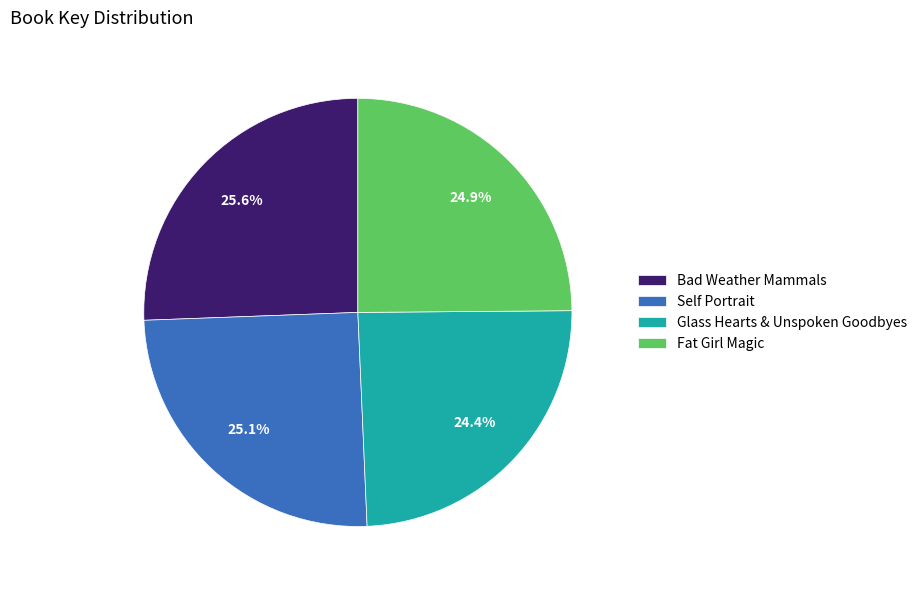

True or false: Glass Hearts & Unspoken Goodbyes accounts for 24% of the total.

True